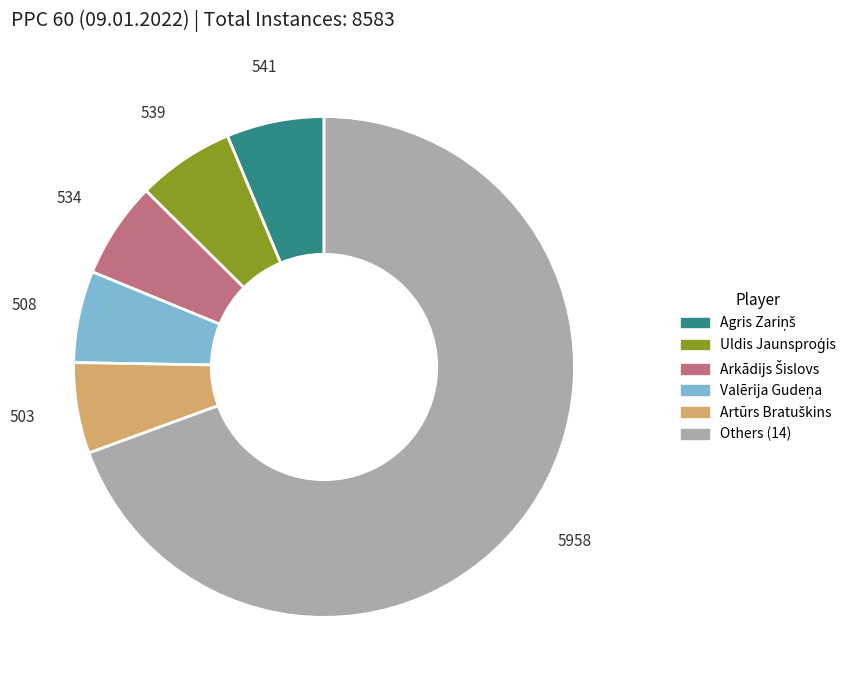

Is there any slice that represents more than half of the pie?

Yes